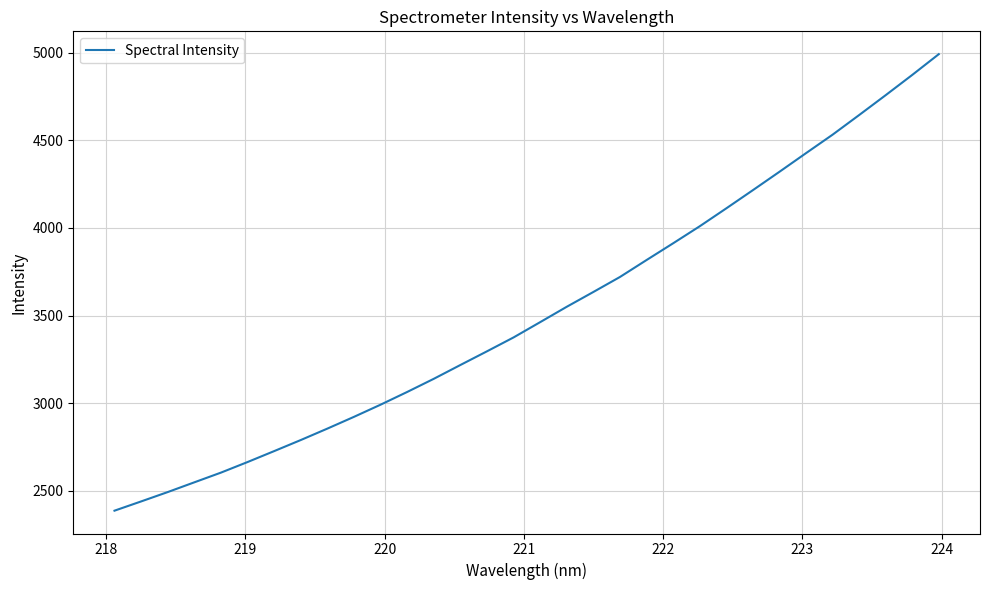

Is this an area chart (filled region under the line)?

No